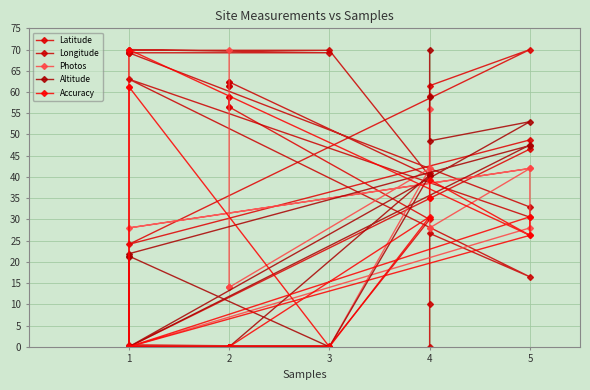

At which category is the sum across all series the highest?

5